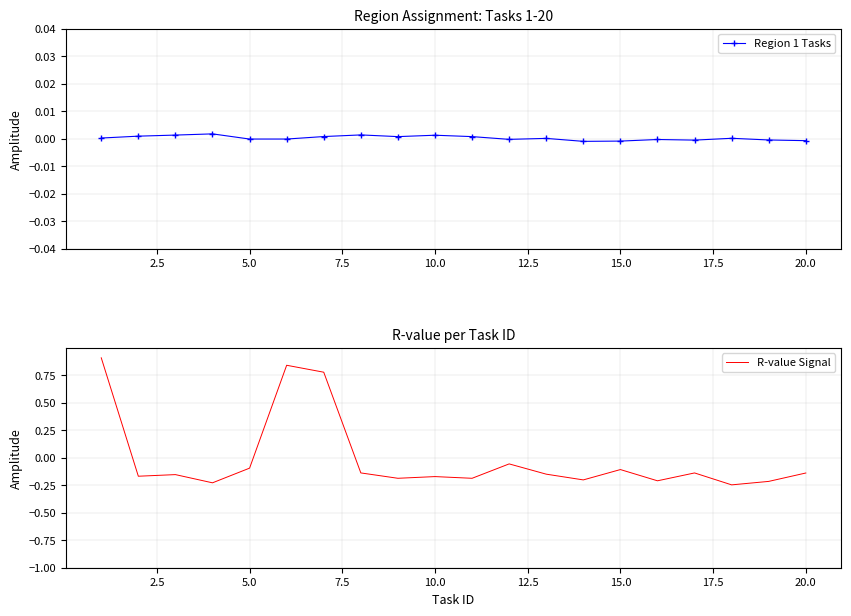

What are all the series names shown in the legend?

Region 1 Tasks, R-value Signal